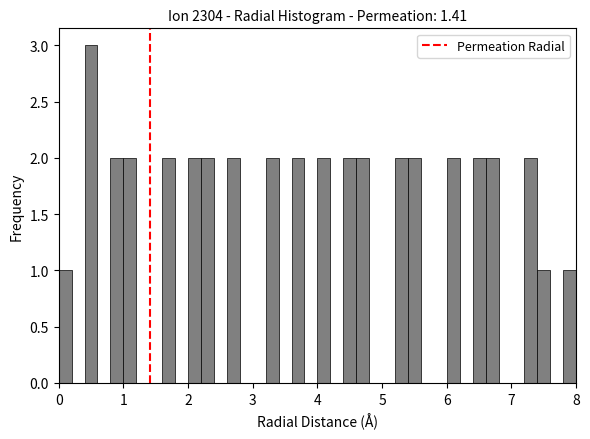

Read against the x-axis, roughly where is the centre of the tallest bar?

0.5